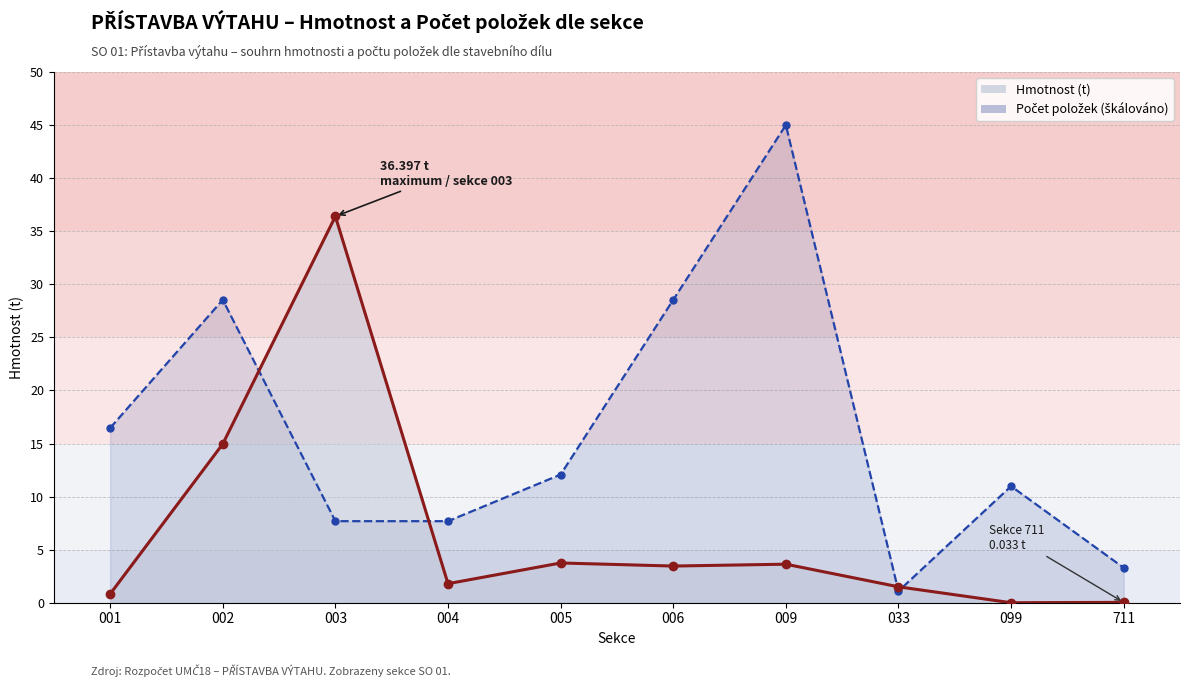

Which series changed the most between 001 and 099?

Pocet polozek